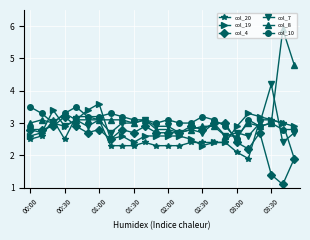

Is this an area chart (filled region under the line)?

No